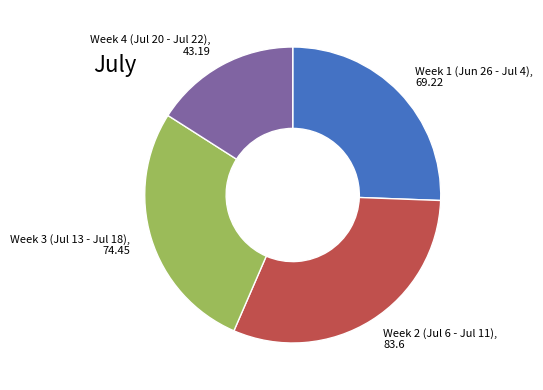

Is it true that Week 1 (Jun 26 - Jul 4), 69.22 is 19% of the pie?

False